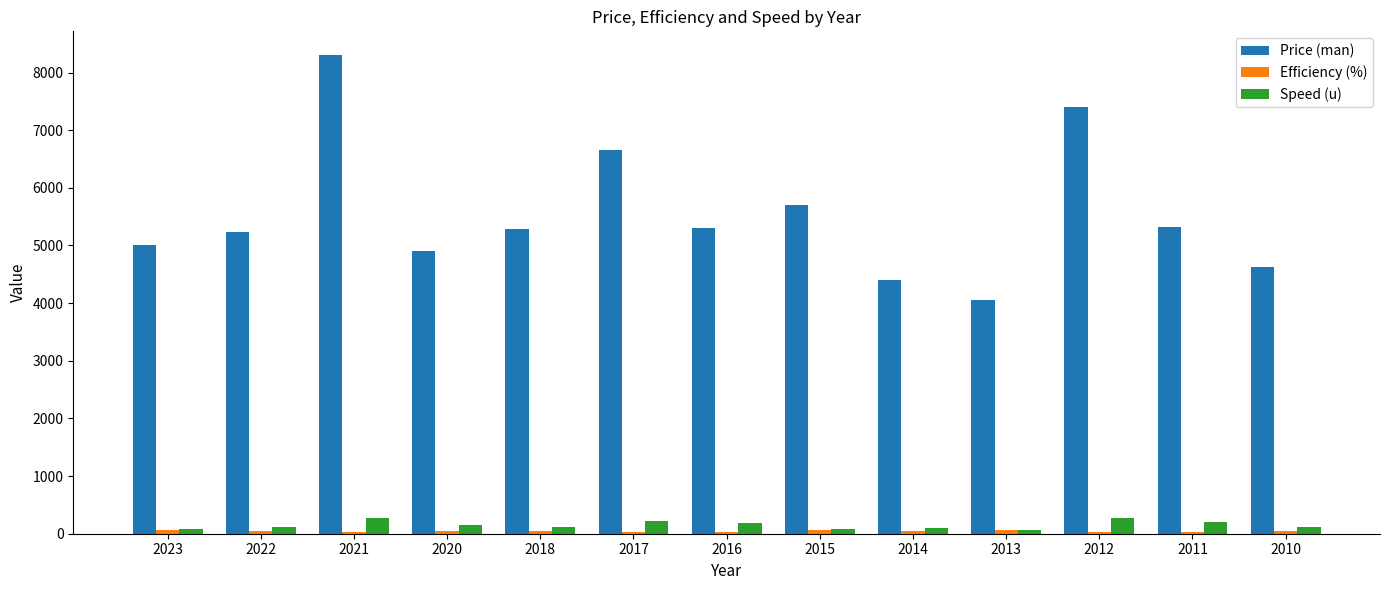

Which series changed the most between 2013 and 2012?

Price (man)